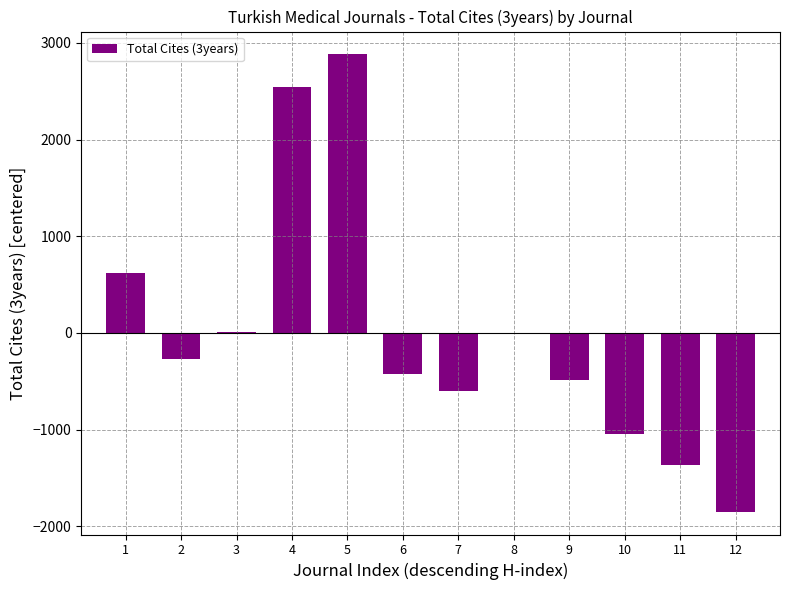

Are the bars horizontal?

No